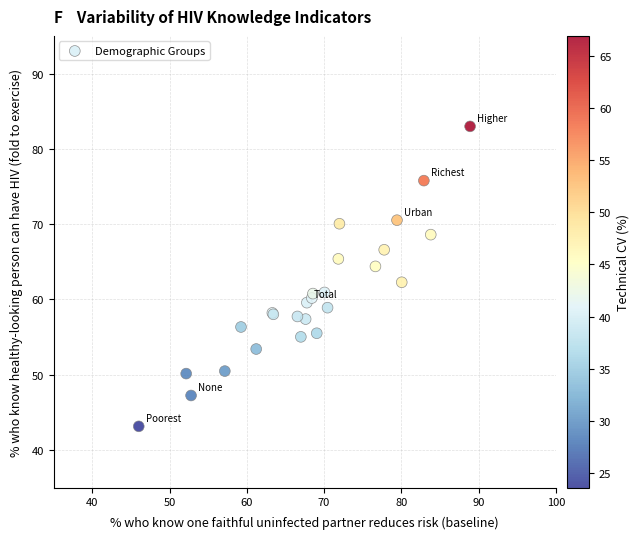

What Y value in the scatter plot is closest to 63?

62.3